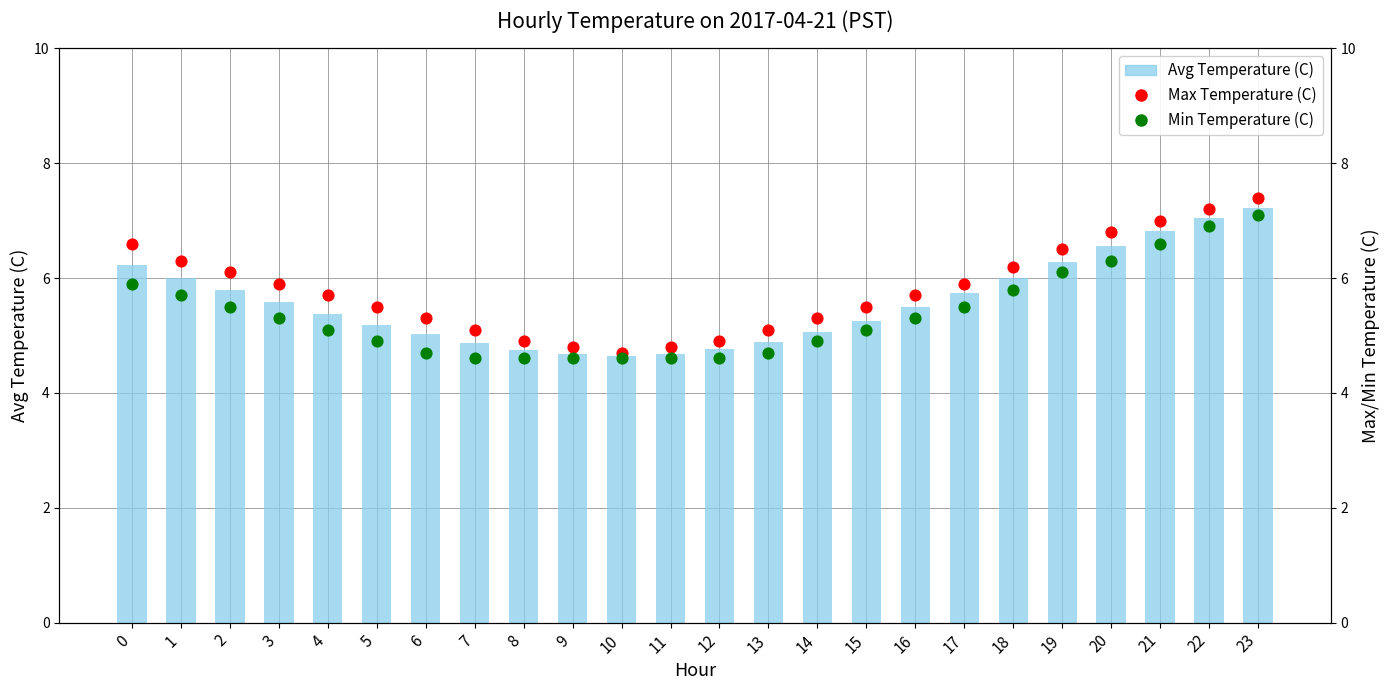

Which series has the largest Y range (max minus min)?

Max Temperature (C)